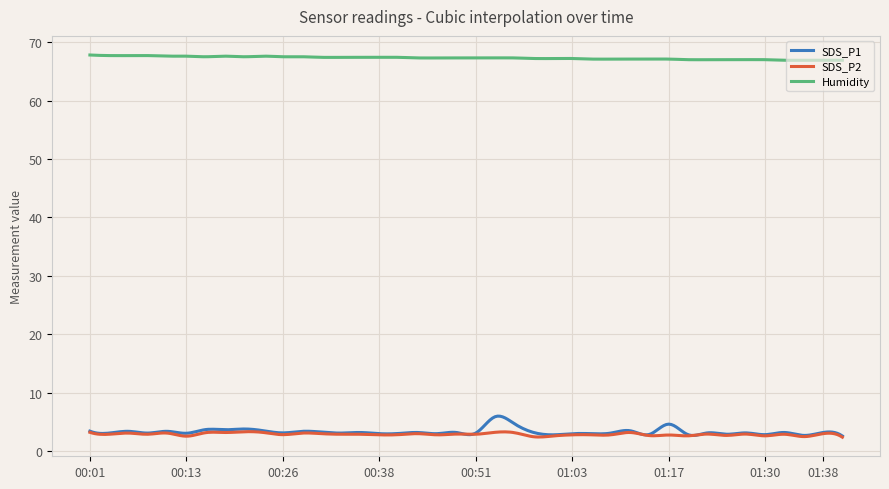

True or false: Humidity and SDS_P1 intersect in this chart.

False